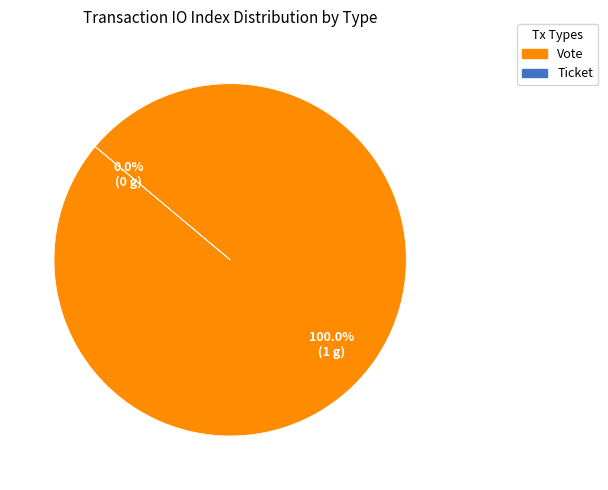

How many segments does this pie chart have?

2